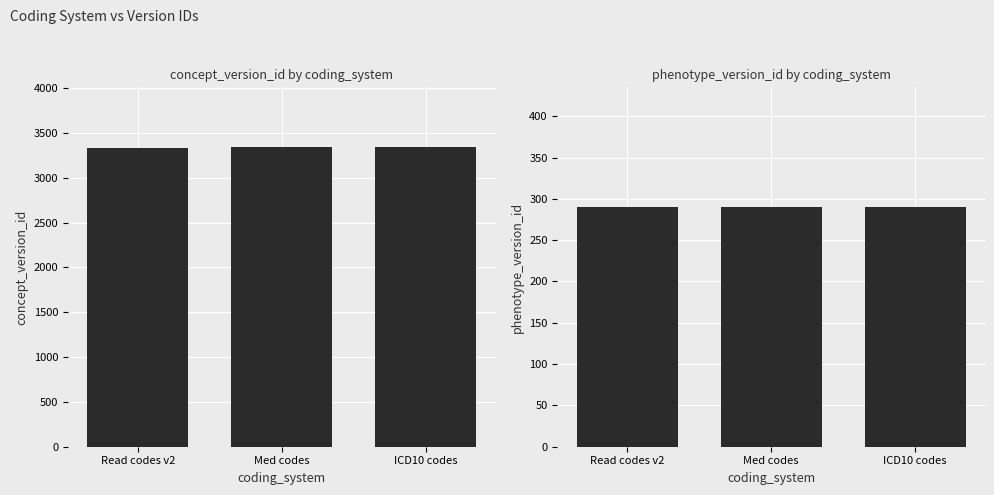

How many bars are there in each group?

2